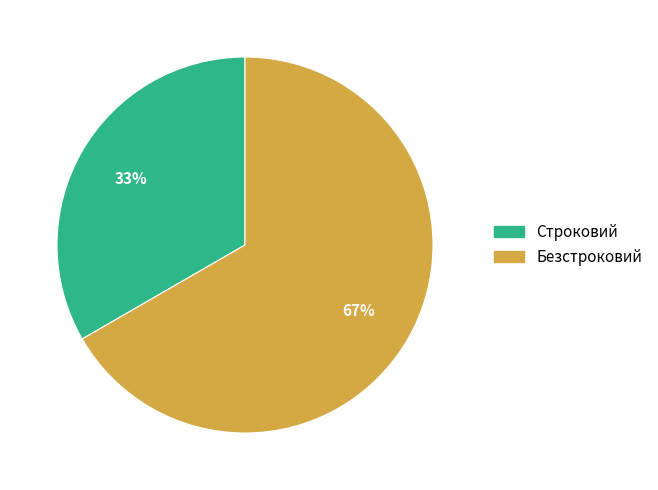

Between Безстроковий and Строковий, which is larger?

Безстроковий